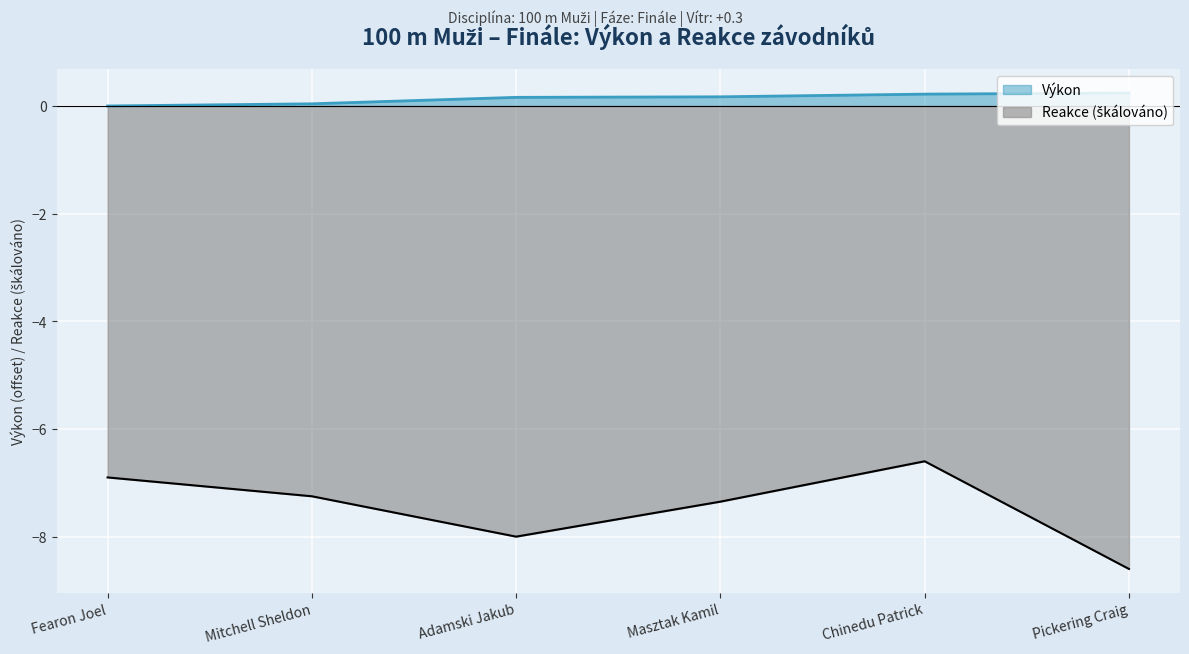

Is it true that Reakce equals -10.3 at Chinedu Patrick?

False